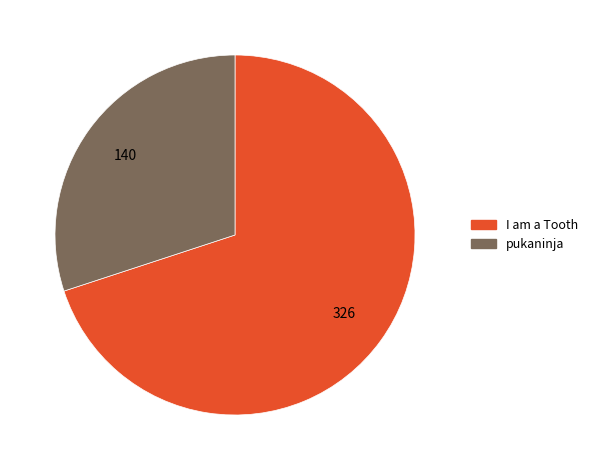

Combined, do I am a Tooth and pukaninja account for over 50%?

Yes